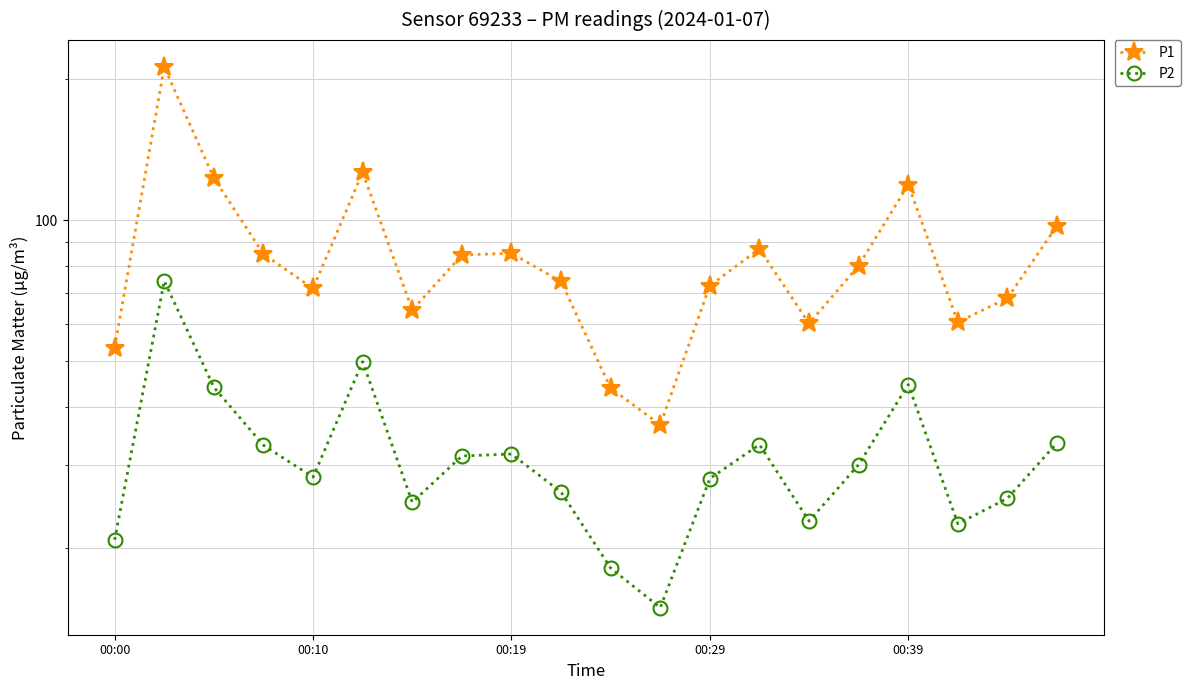

True or false: P2 and P1 intersect in this chart.

False